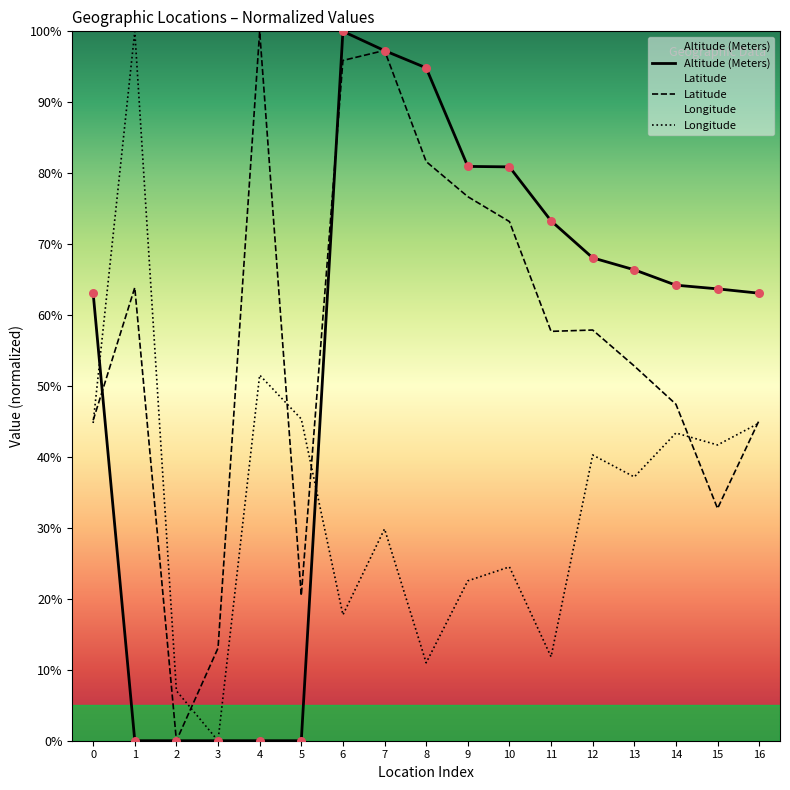

At how many categories does at least one series exceed 66?

10